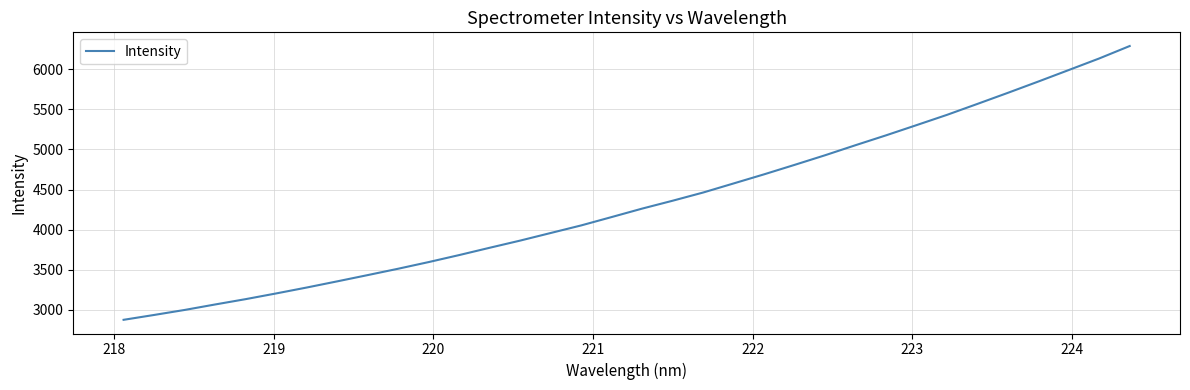

How many values exceed 4262?

17